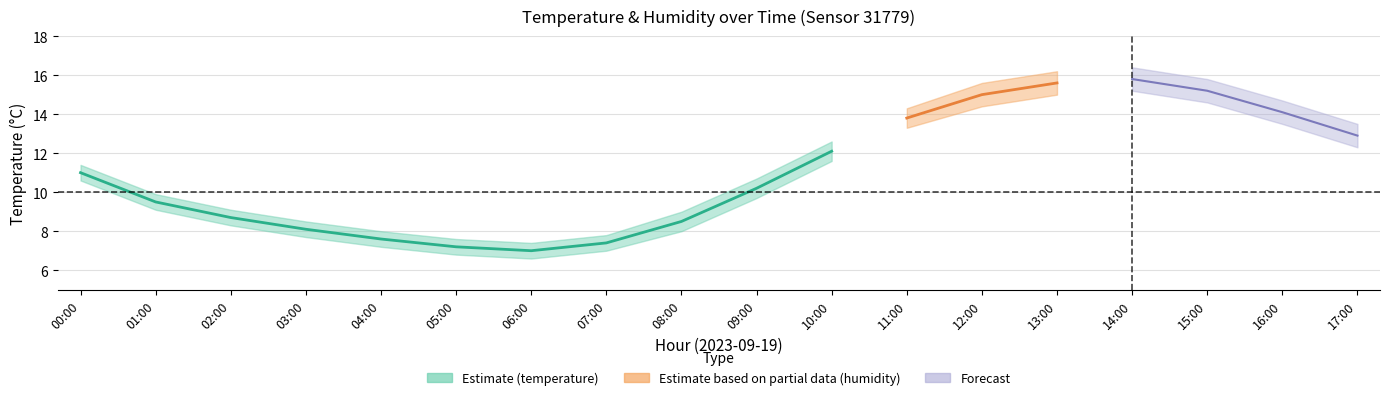

True or false: temp_lower and temperature intersect in this chart.

False